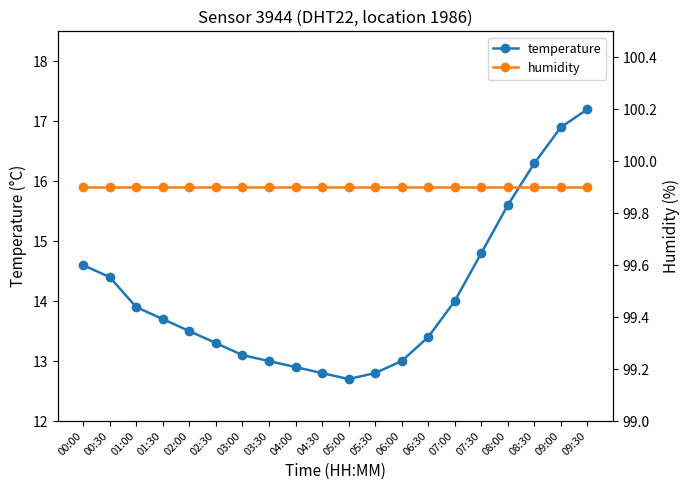

Between 05:30 and 07:30, which series saw the biggest shift?

temperature